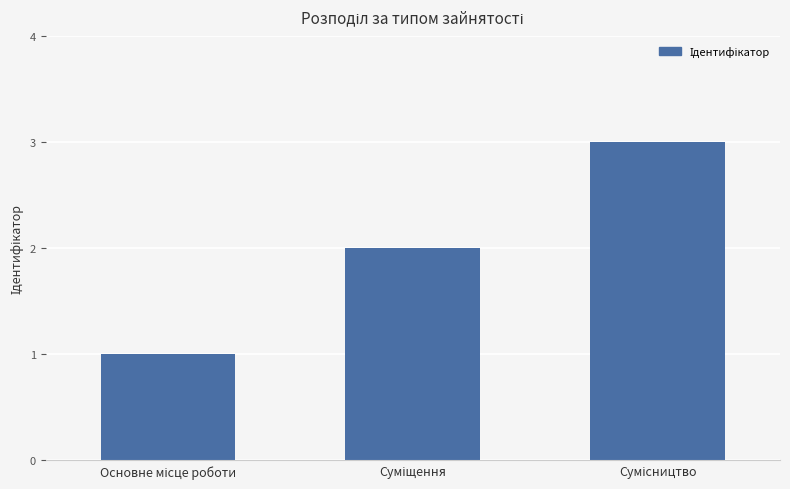

Reading left to right, transcribe all the data shown in this chart.

1	2	3